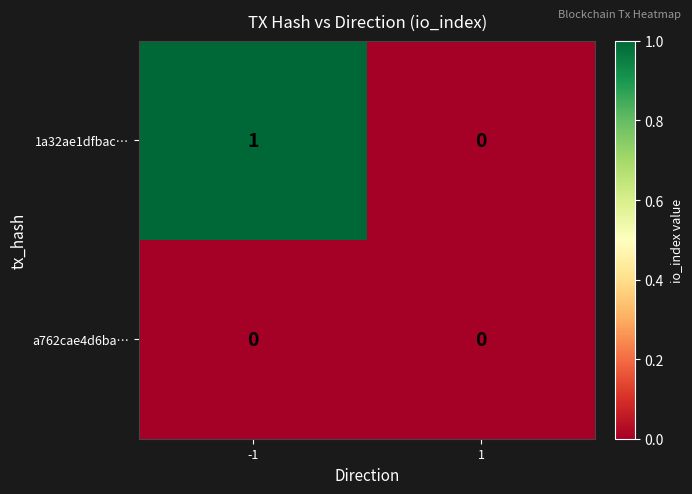

Rank the series by their maximum value, from highest to lowest.

1a32ae1dfbac…, a762cae4d6ba…